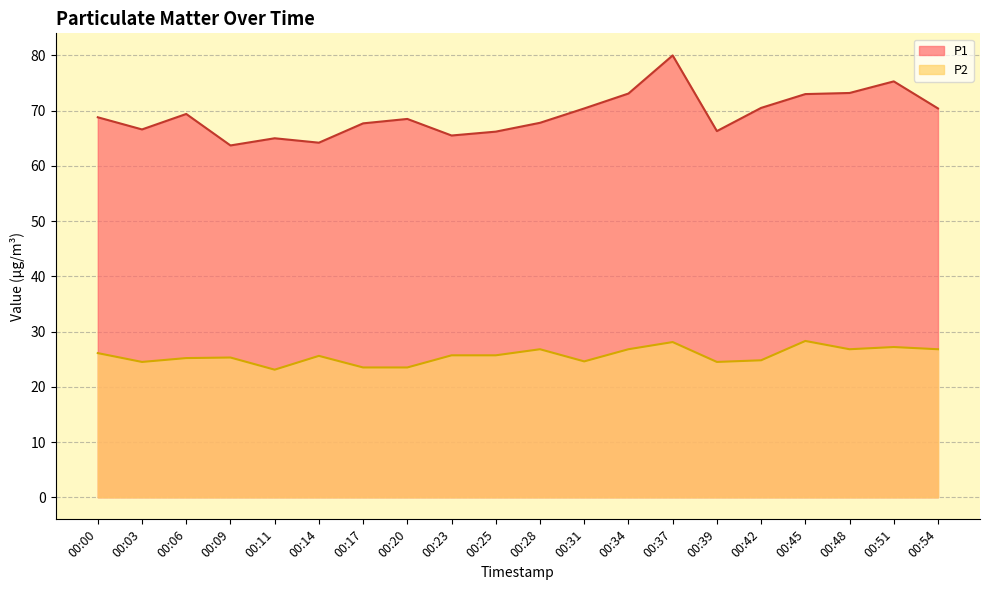

Reading right to left, what are all the values shown in this chart?

P1: 00:54=70.4	00:51=75.3	00:48=73.2	00:45=73.0	00:42=70.5	00:39=66.3	00:37=80.0	00:34=73.1	00:31=70.4	00:28=67.8	00:25=66.2	00:23=65.5	00:20=68.5	00:17=67.7	00:14=64.2	00:11=65.0	00:09=63.7	00:06=69.4	00:03=66.6	00:00=68.8
P2: 00:54=26.8	00:51=27.2	00:48=26.8	00:45=28.3	00:42=24.8	00:39=24.5	00:37=28.1	00:34=26.8	00:31=24.6	00:28=26.8	00:25=25.7	00:23=25.7	00:20=23.5	00:17=23.5	00:14=25.6	00:11=23.1	00:09=25.3	00:06=25.2	00:03=24.5	00:00=26.1